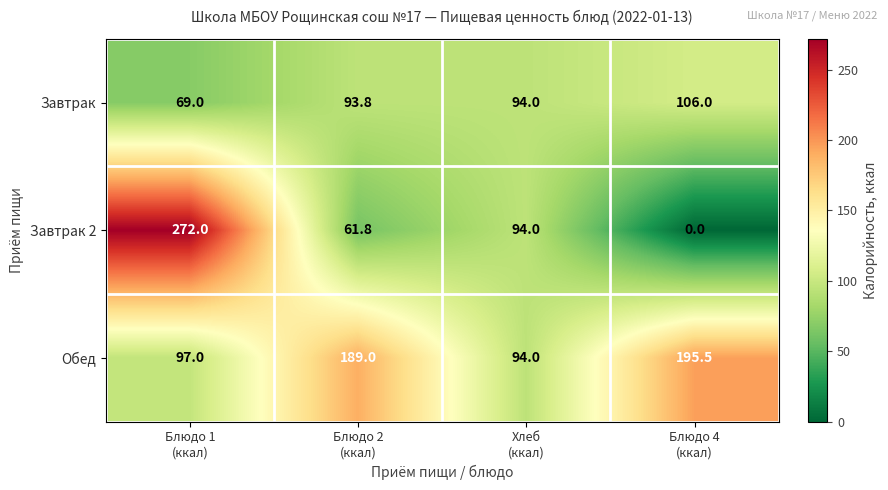

What is the difference between the maximum and second lowest values in the Завтрак 2 series?

210.2